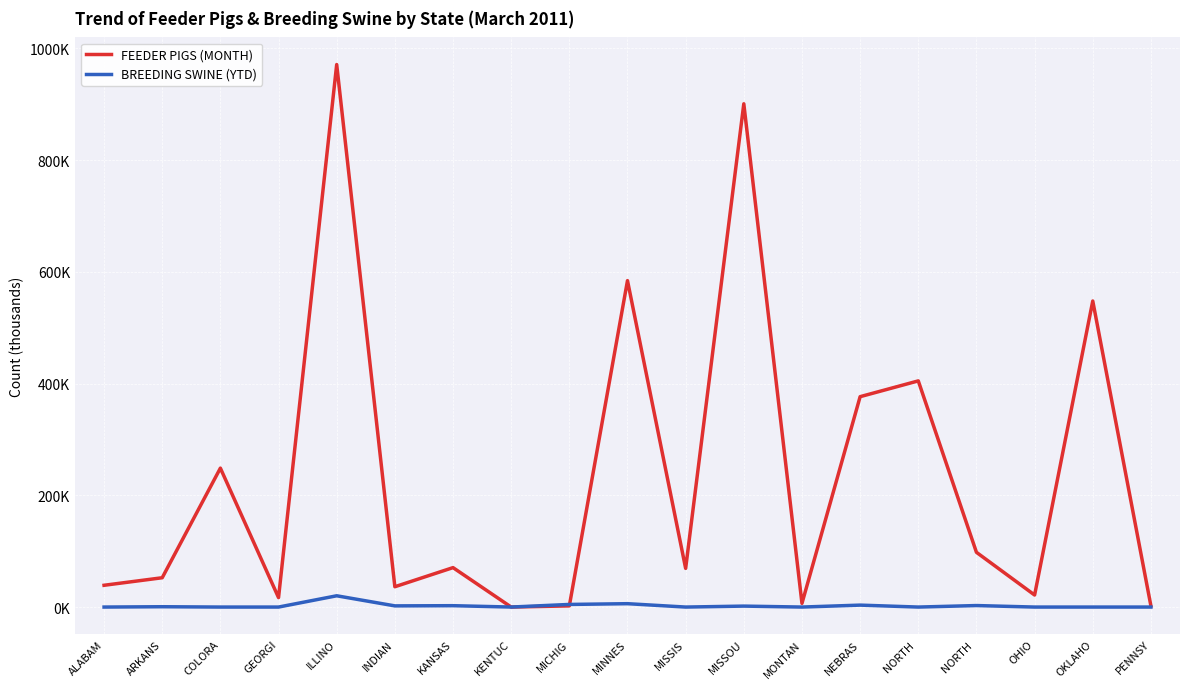

What are all the series names shown in the legend?

FEEDER PIGS (MONTH), BREEDING SWINE (YTD)